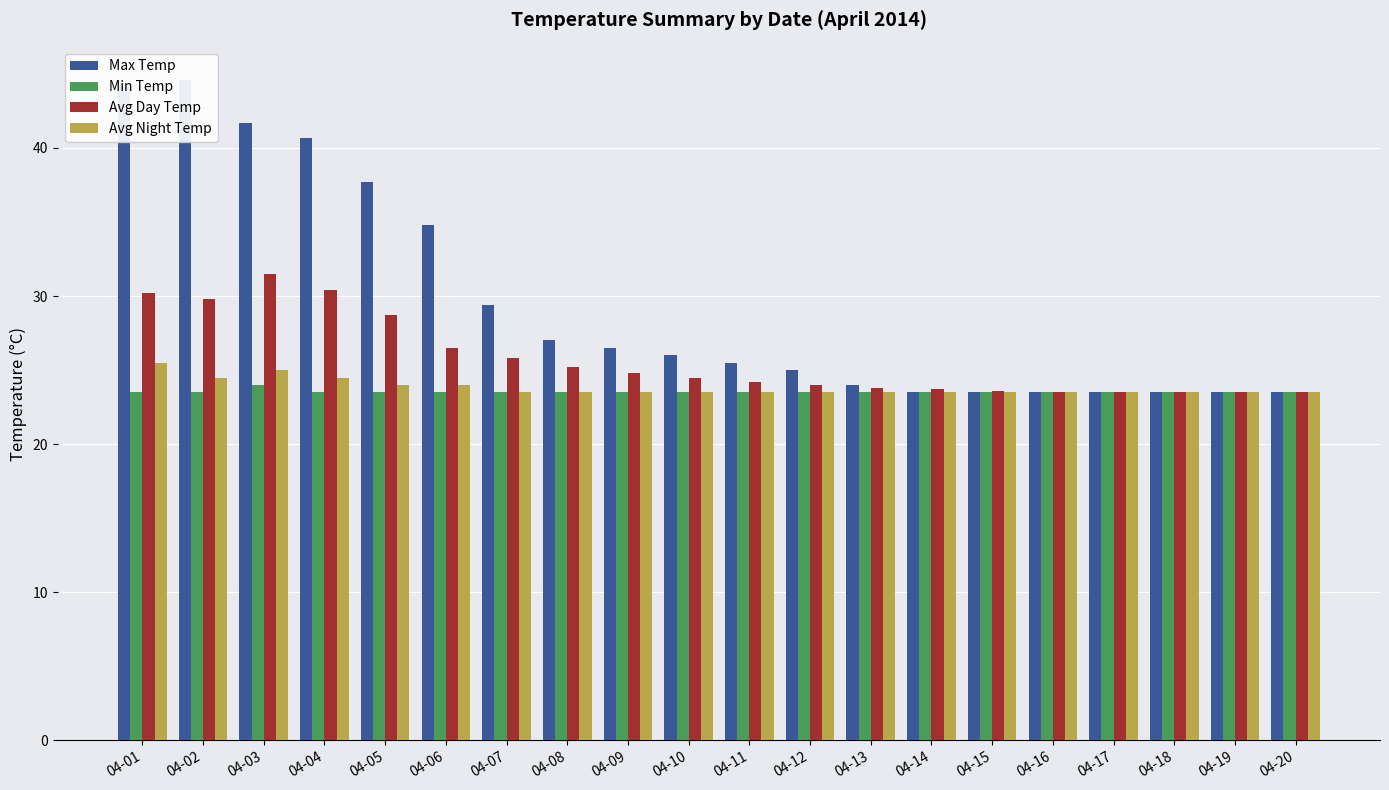

Which series has the widest spread of values?

Max Temp